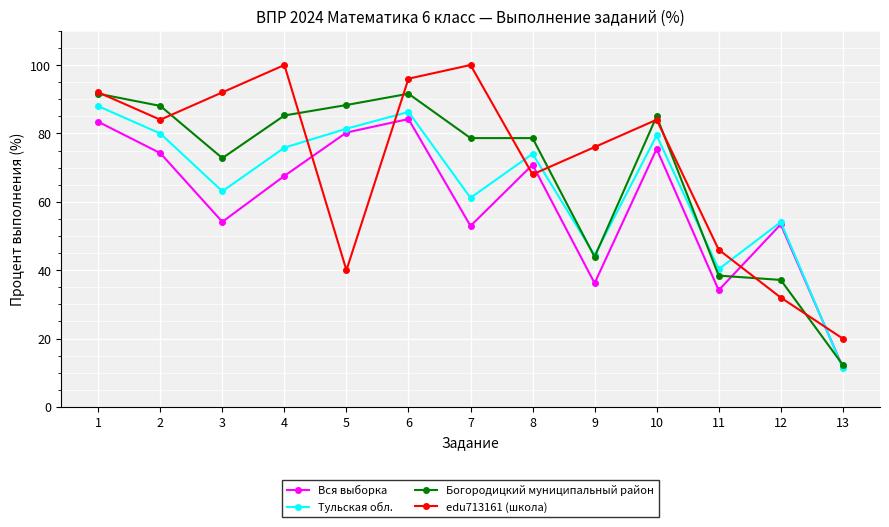

At which category does Тульская обл. reach its first local valley?

3